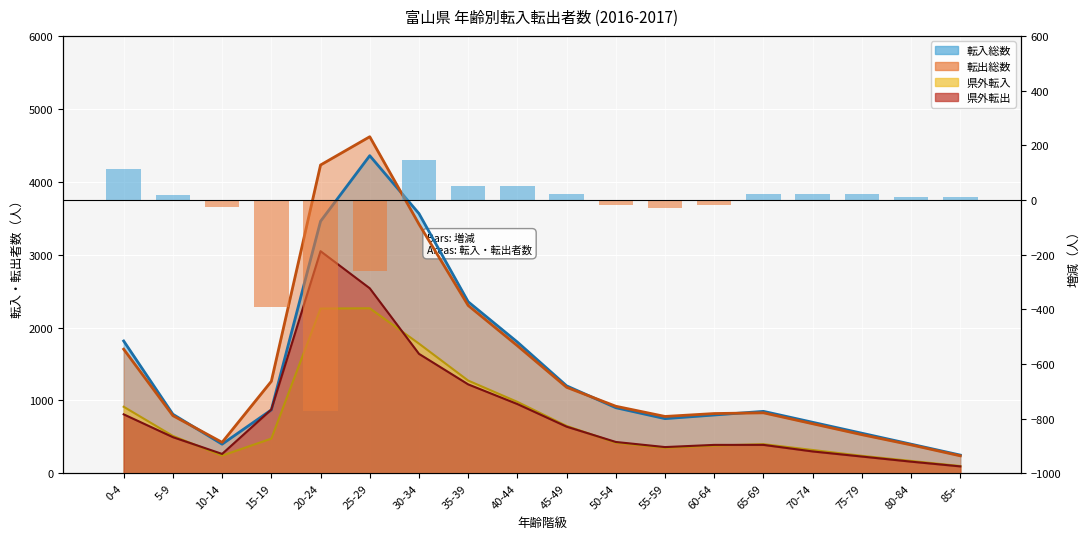

What is the value of the 17th bar from the left?

10